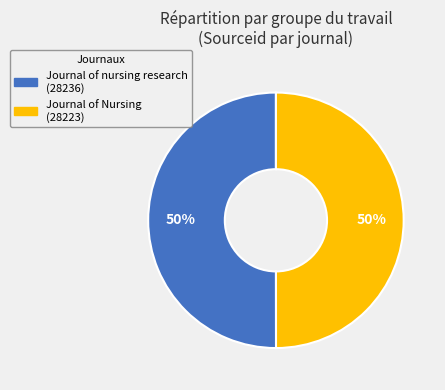

To the nearest percent, what is the average slice percentage?

50%